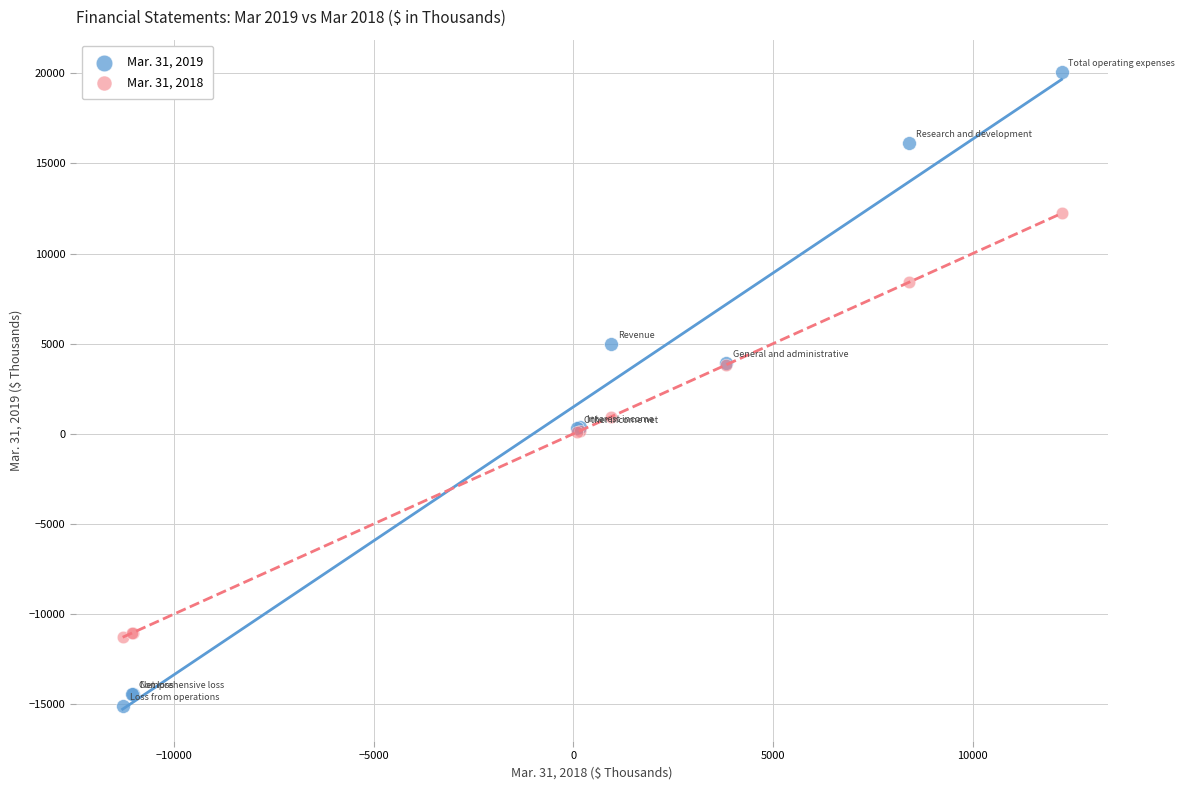

What are all the series names shown in the legend?

Mar. 31, 2019, Mar. 31, 2018